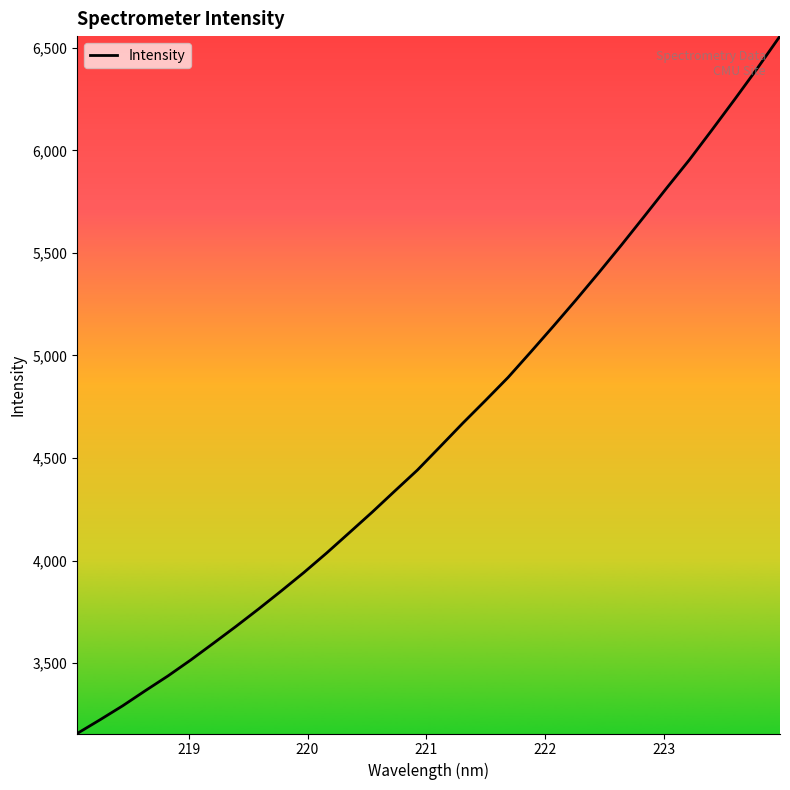

What is the maximum value shown in the chart?

6556.7